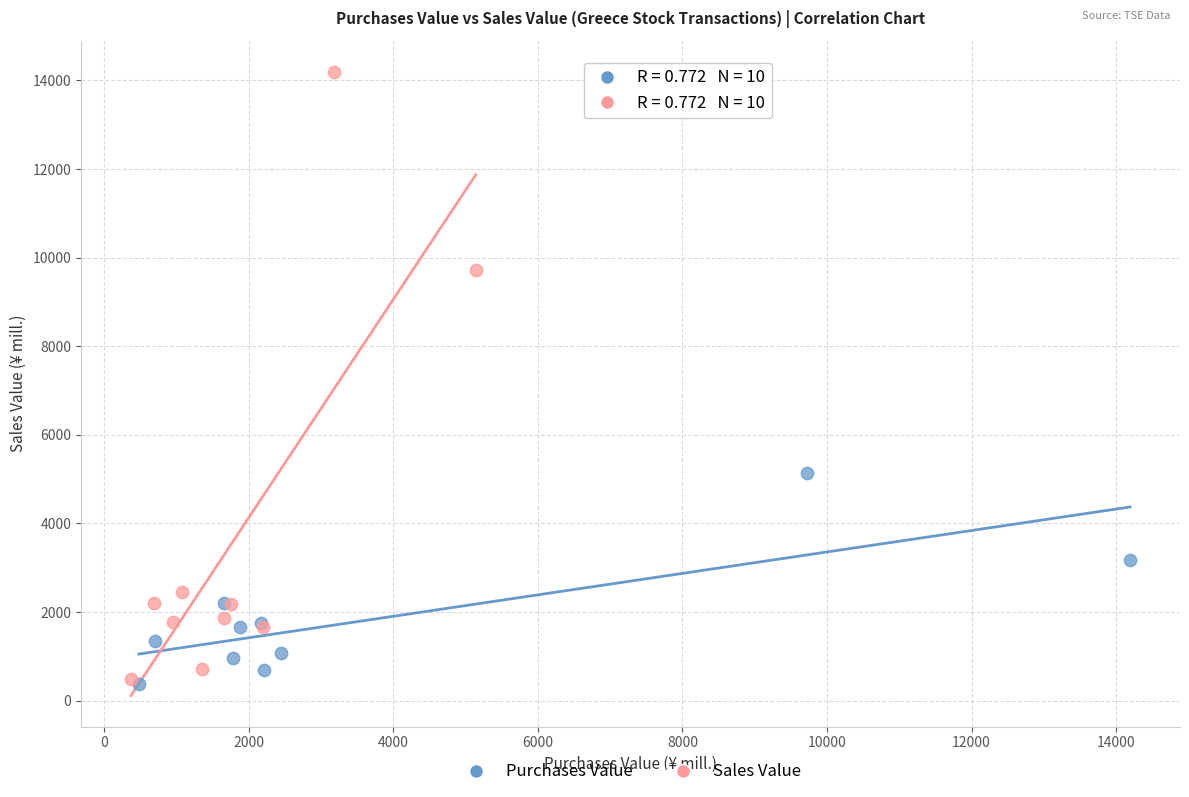

What are all the series names shown in the legend?

Purchases Value, Sales Value